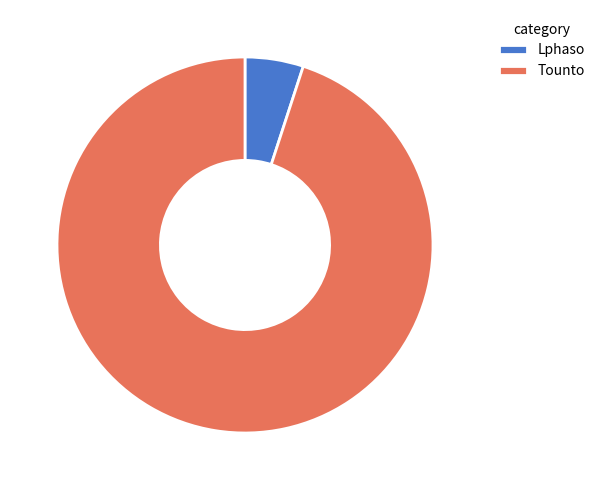

Is there a majority slice in this chart?

Yes